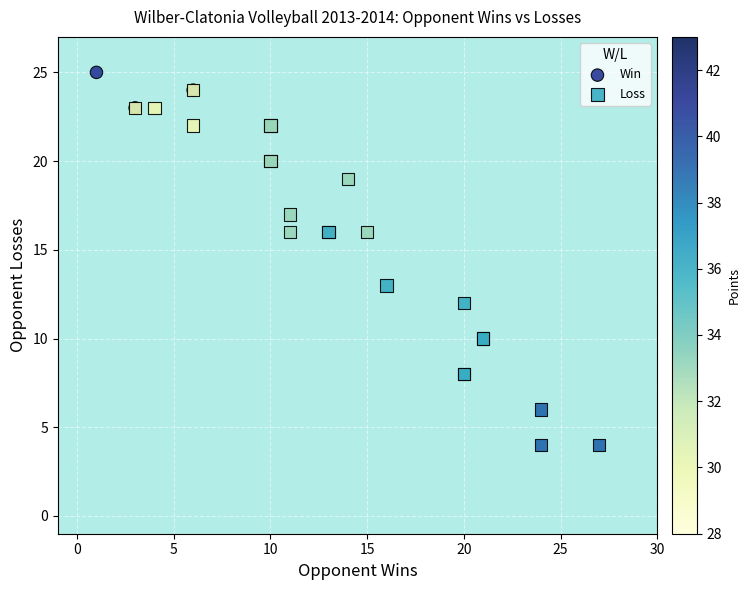

What are all the series names shown in the legend?

Win, Loss